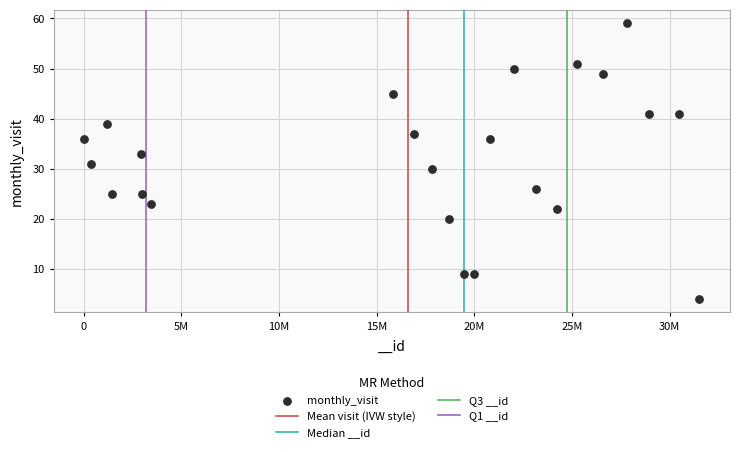

What is the range of X values (max minus min)?

31466036